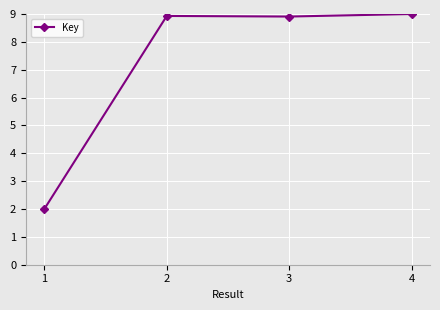

What is the ratio of the value at 3 to the value at 4?

1.0